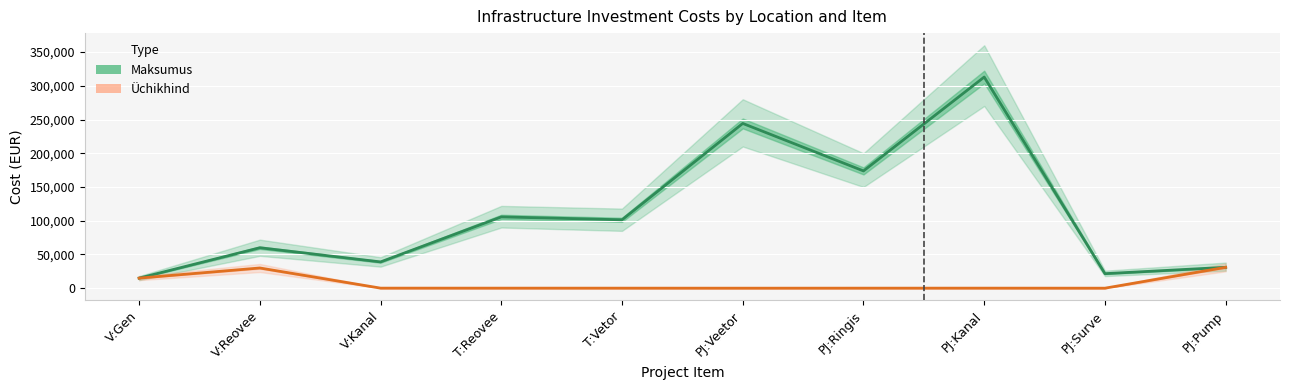

True or false: Üchikhind and Maksumus intersect in this chart.

False